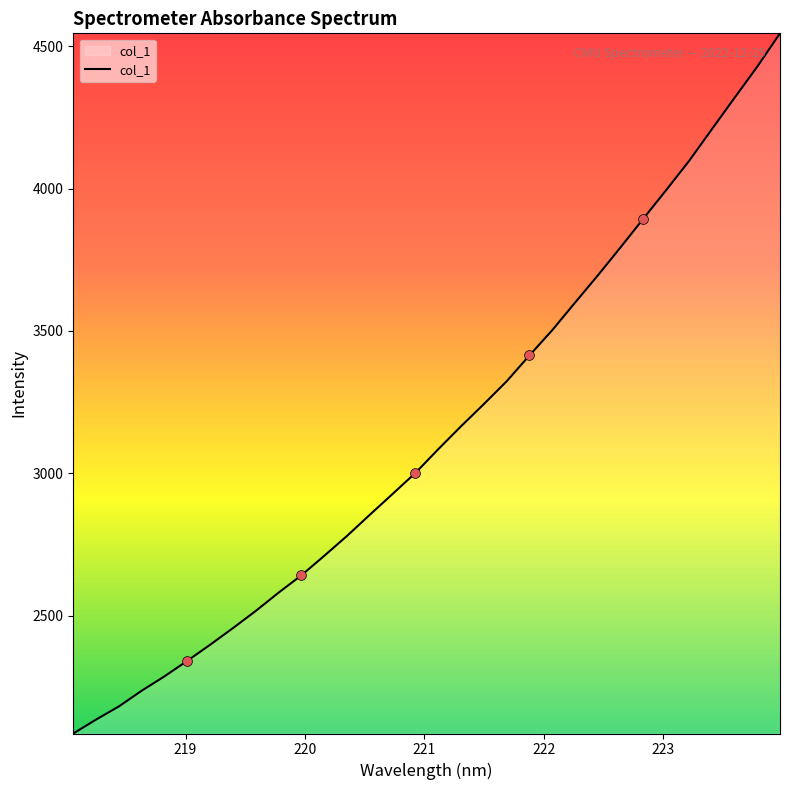

What is the smallest value displayed?

2087.2